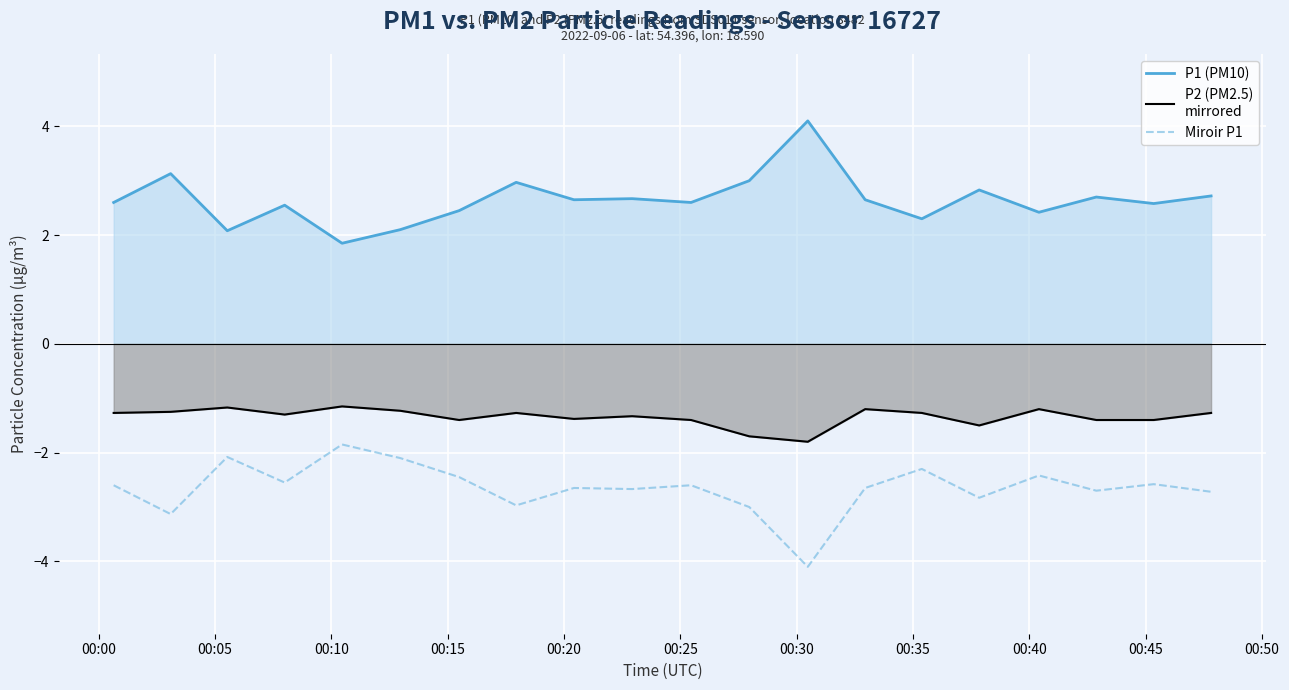

What is the minimum value shown in the chart?

-4.1